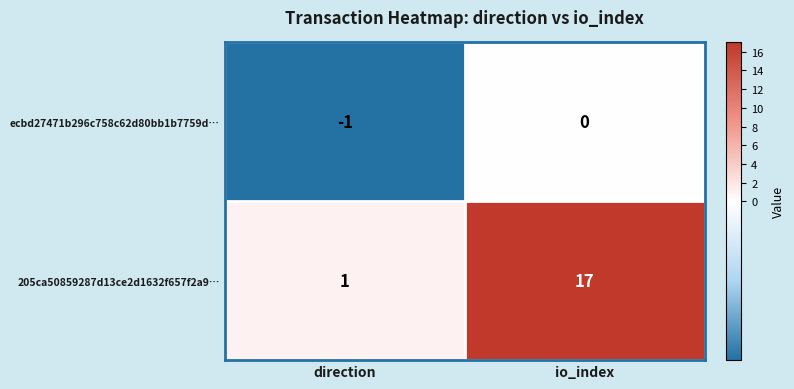

At which category is the sum across all series the highest?

io_index